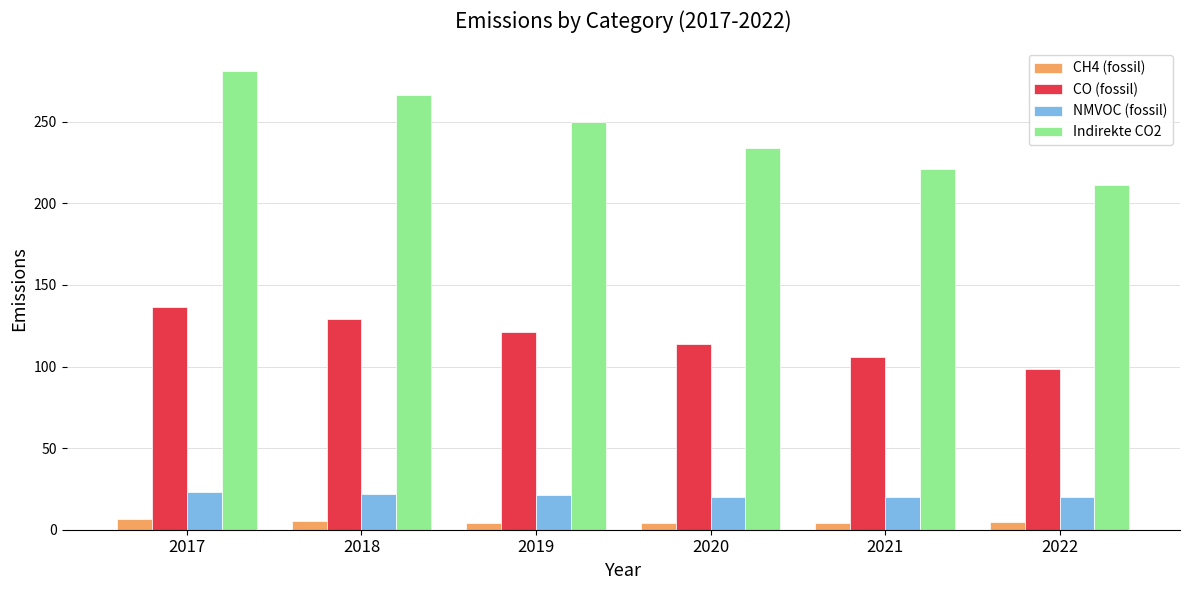

What is the value of the NMVOC (fossil) bar at the 3rd from the left?

21.4